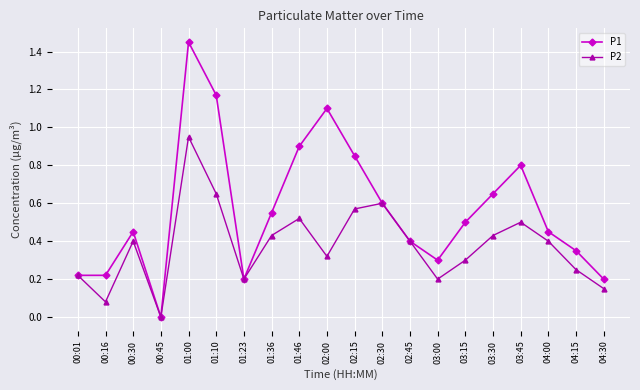

List the series in order of their overall mean, highest first.

P1, P2